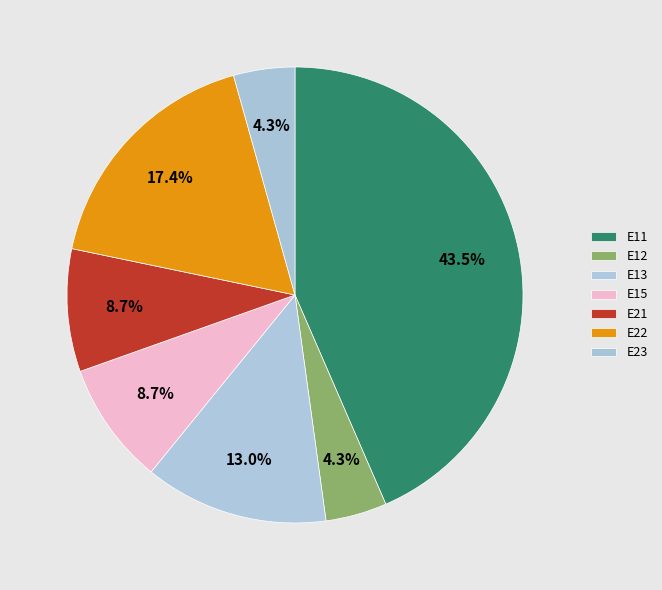

The E23 slice represents 10% of the pie. True or false?

False